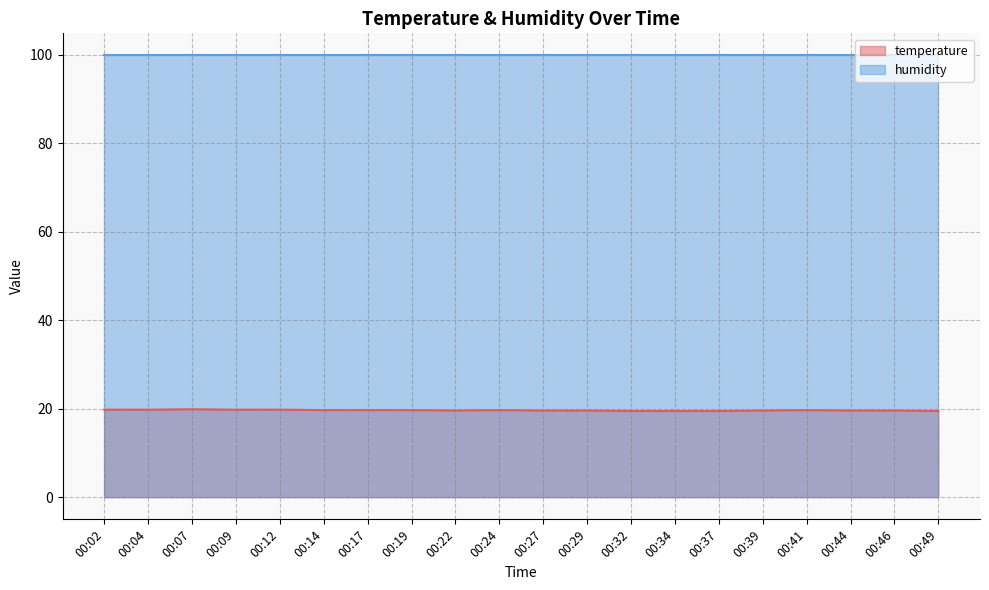

At which label is the value closest to 19?

00:32